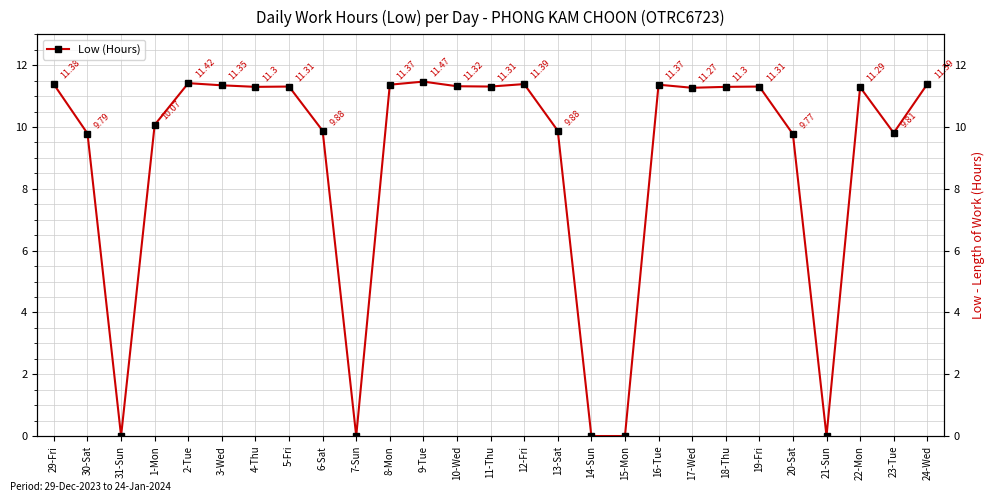

What is the label of the 27th point from the left?

24-Wed